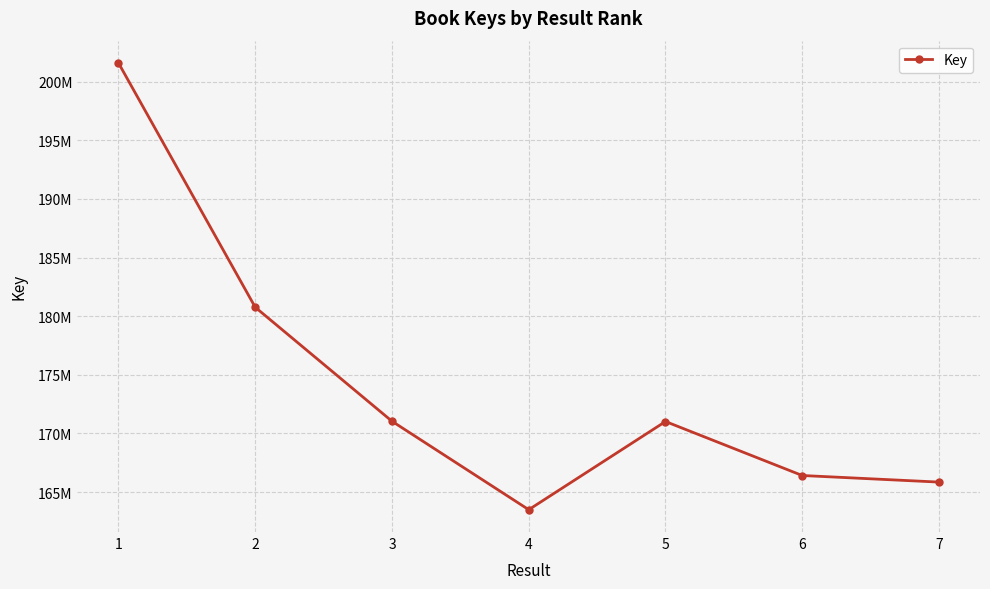

Is this an area chart (filled region under the line)?

No